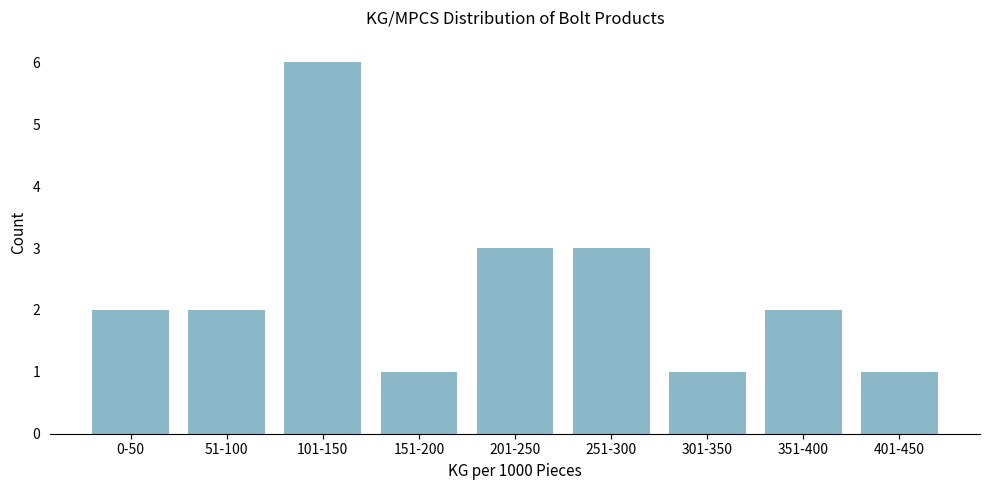

Reading left to right, list all the values displayed in this chart.

2	2	6	1	3	3	1	2	1